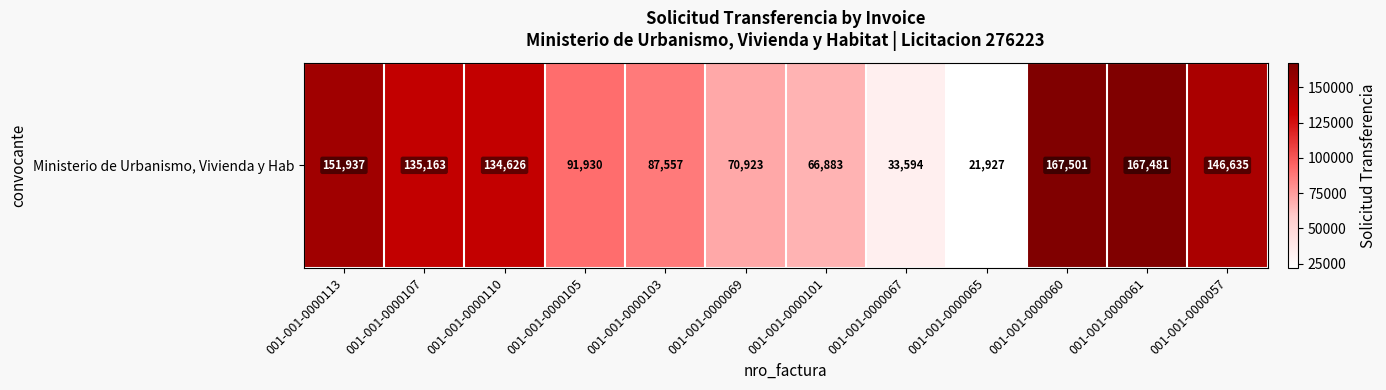

Which has a higher value, 001-001-0000113 or 001-001-0000110?

001-001-0000113